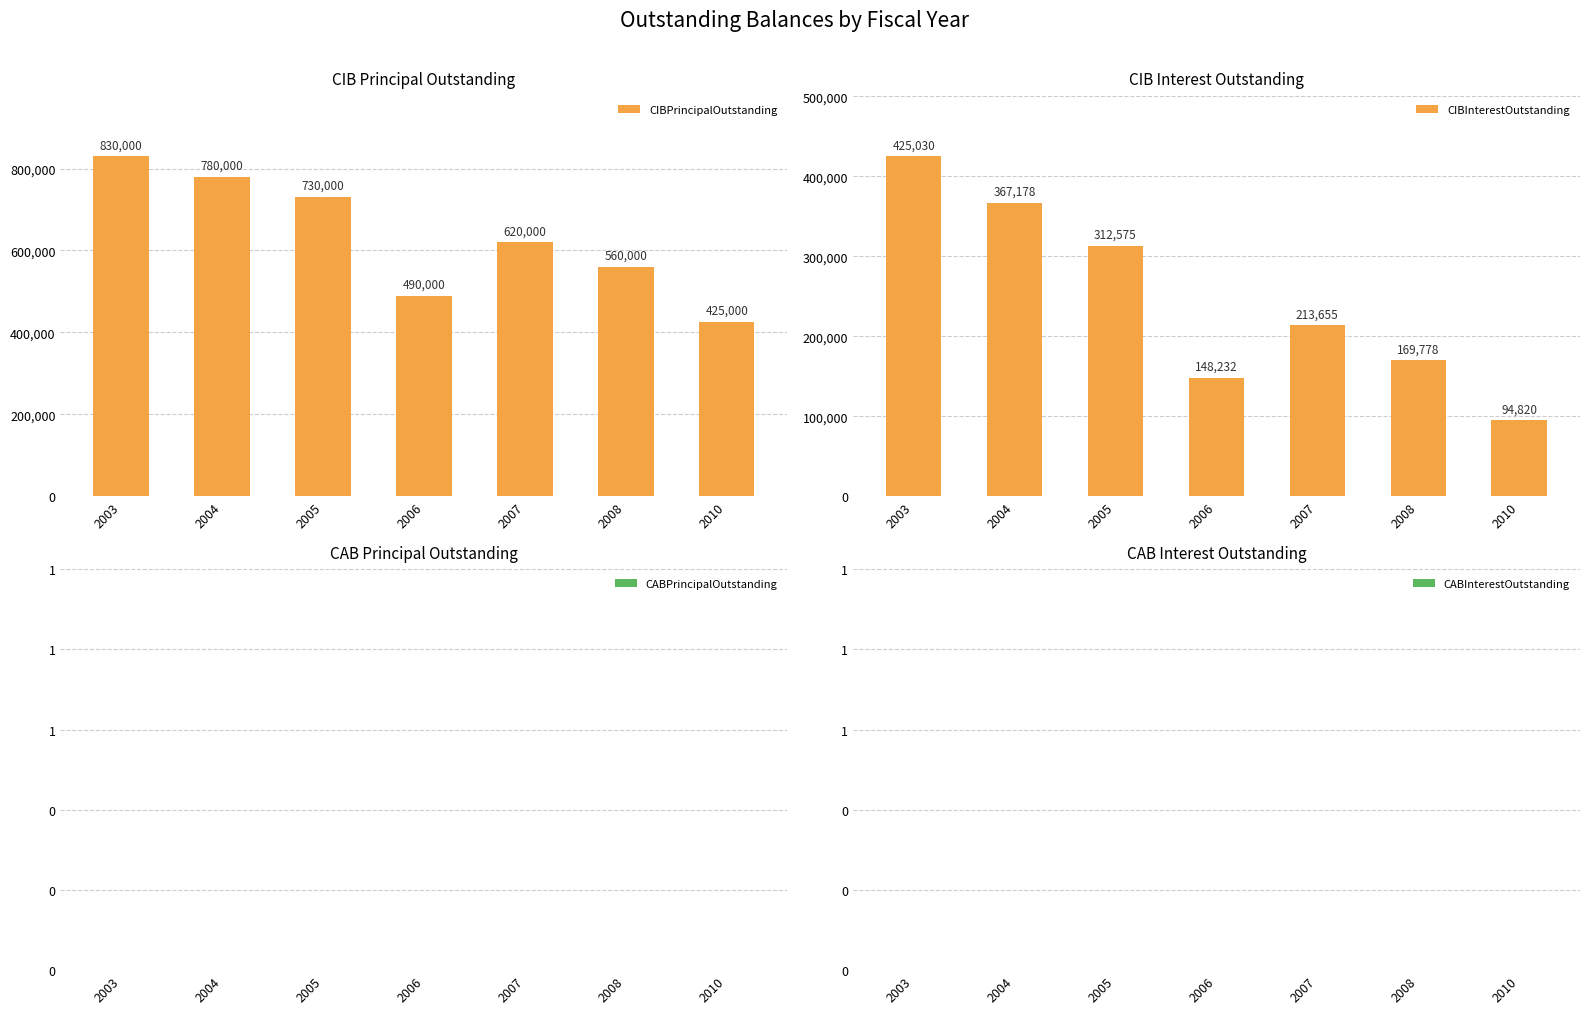

What is the spread (max minus min) of values at 2006?

490000.0